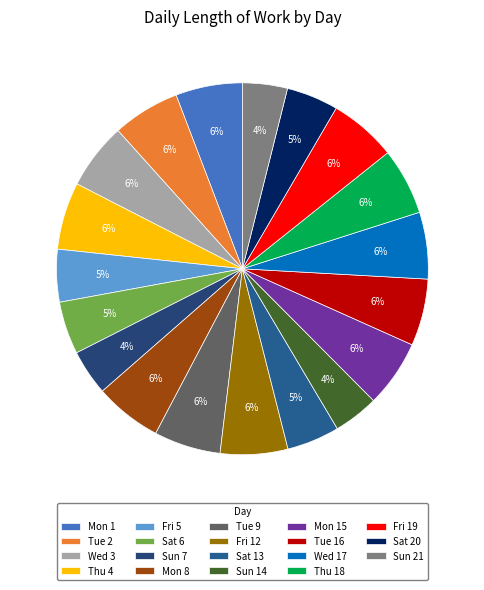

Count the number of slices in the pie.

19